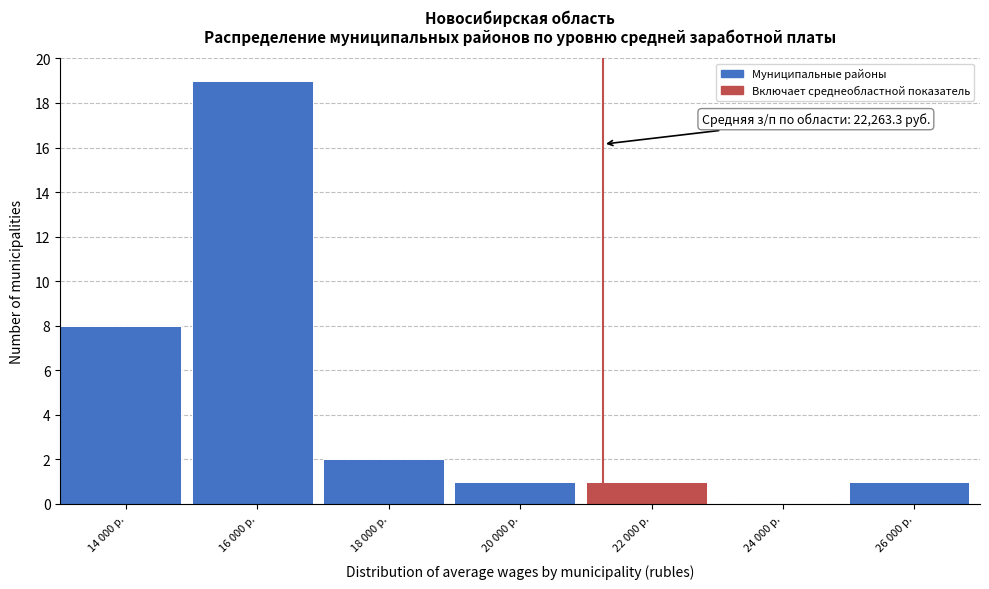

Reading left to right, list all the values displayed in this chart.

14 000 р.=8	16 000 р.=19	18 000 р.=2	20 000 р.=1	22 000 р.=1	24 000 р.=0	26 000 р.=1